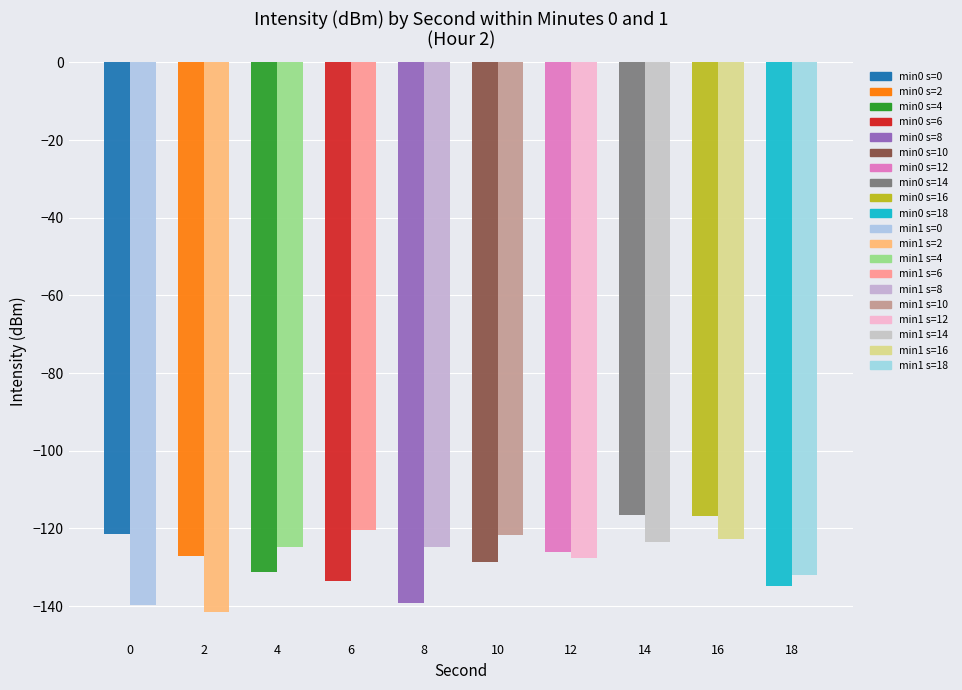

What is the difference between the highest and lowest values at 10?

7.0